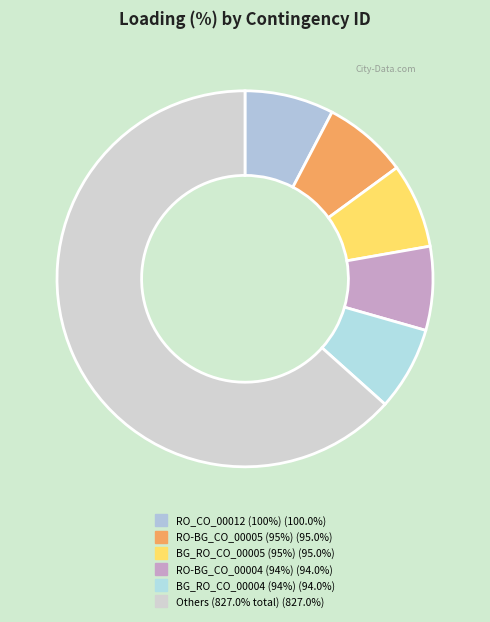

Count the number of slices in the pie.

6